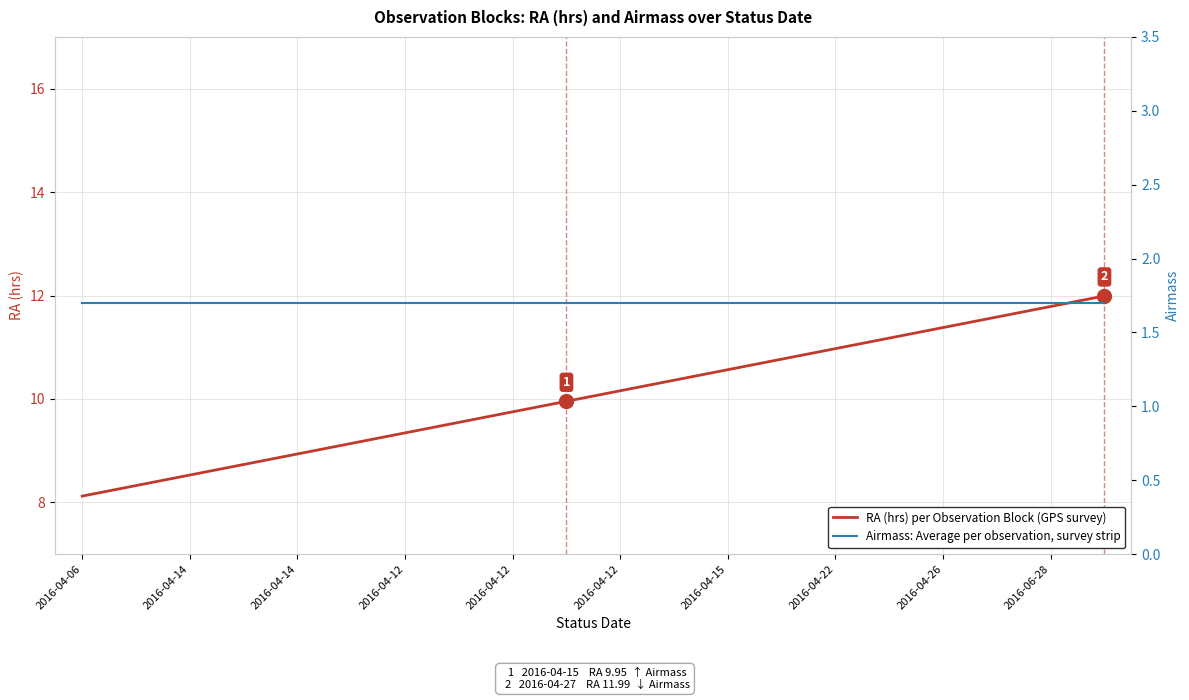

What is the difference between the highest and lowest values at 2016-04-12?

7.0